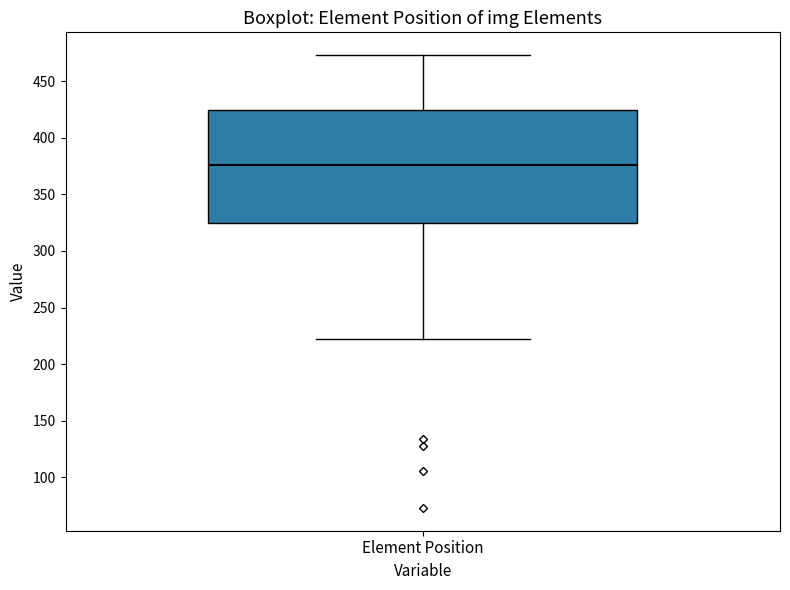

Read this box plot against the y-axis: the position of the median line, the range covered by the box, and the ends of both whiskers. The values are not printed on the chart, so give them approximately, as read against the axis.

median 375, box 325 to 425, whiskers 220 to 475